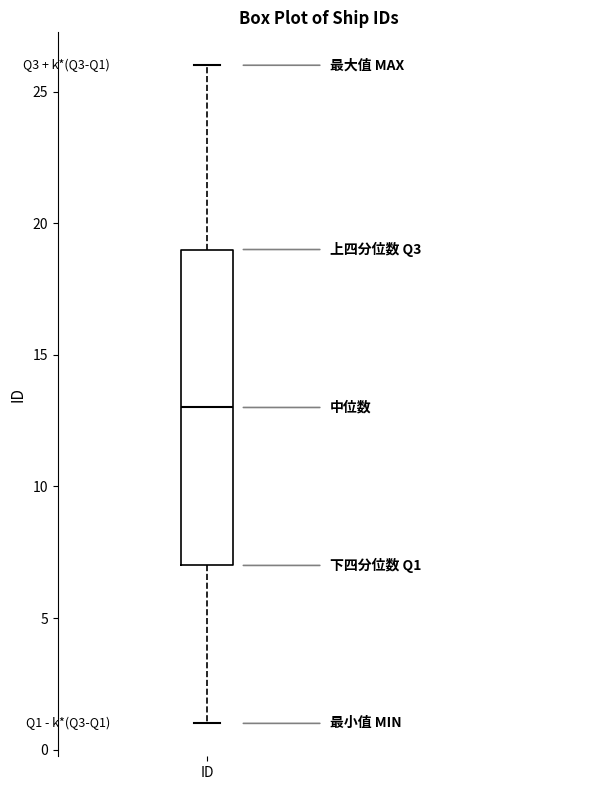

Where does the median line of the box for ID sit on the y-axis? The values are not printed on the chart, so give them approximately, as read against the axis.

13